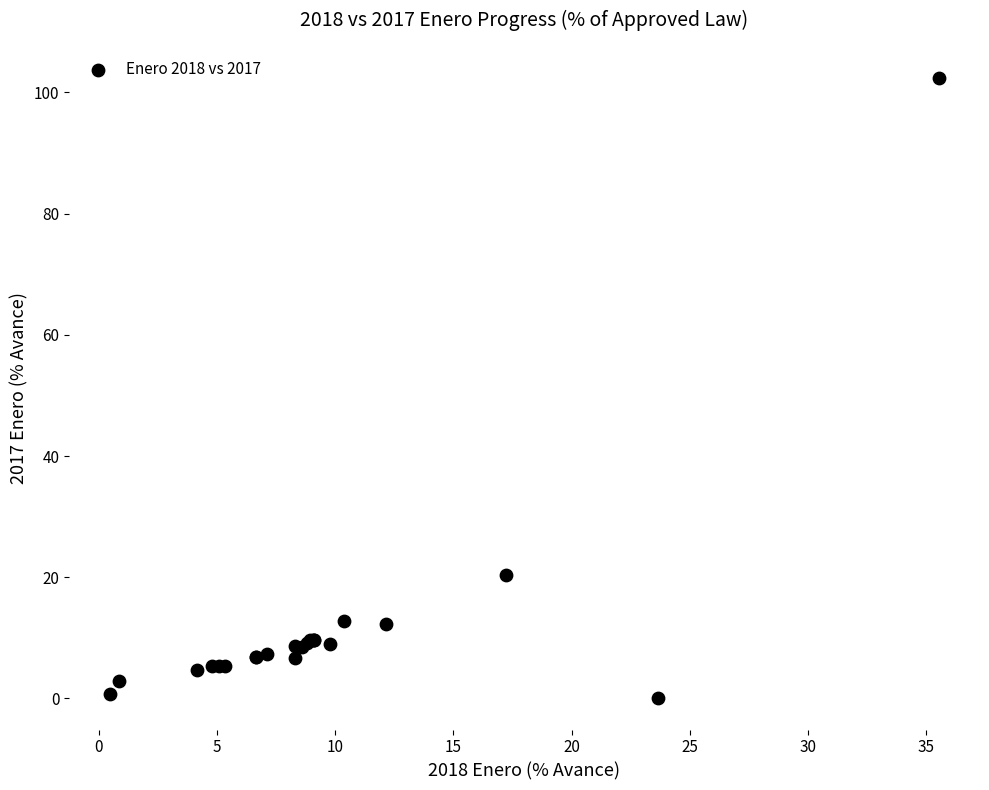

What Y value in the scatter plot is closest to 51?

20.3